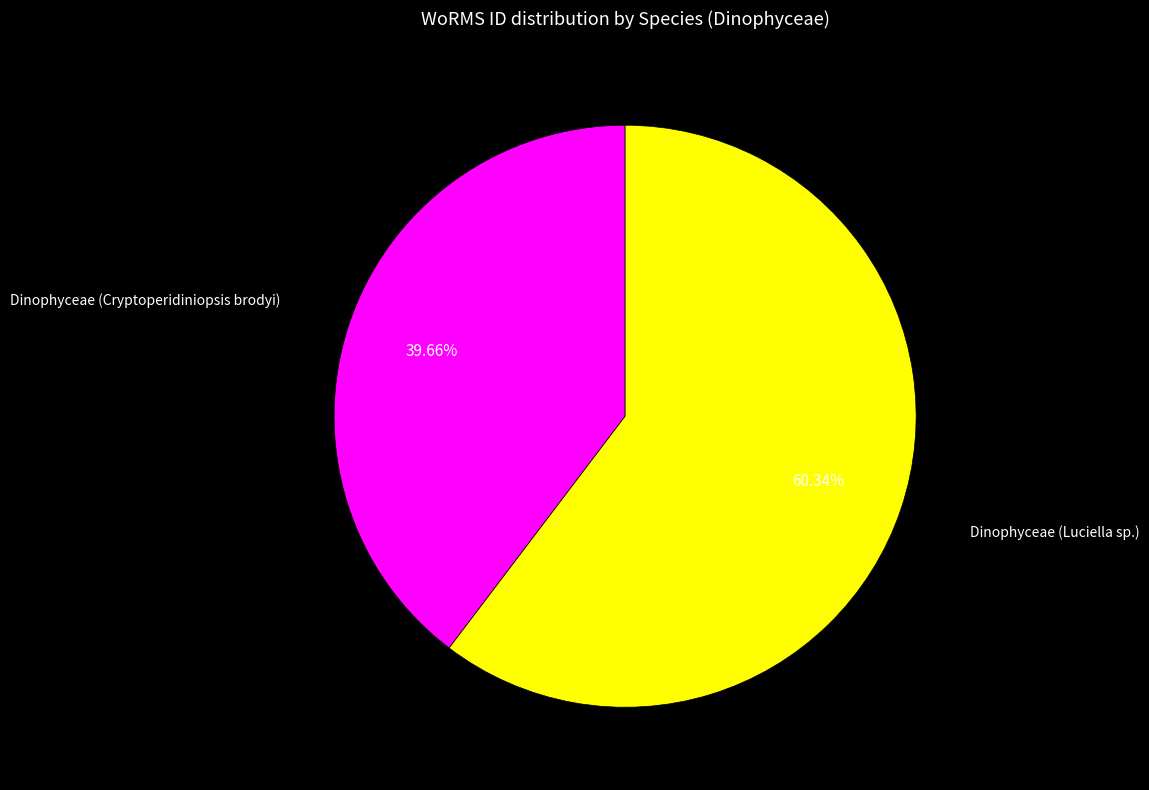

Is there a majority slice in this chart?

Yes